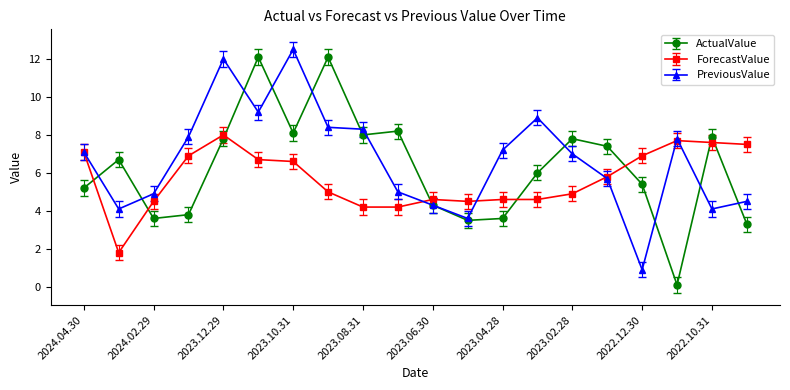

True or false: ActualValue has more than 2 points higher than both neighbors.

True